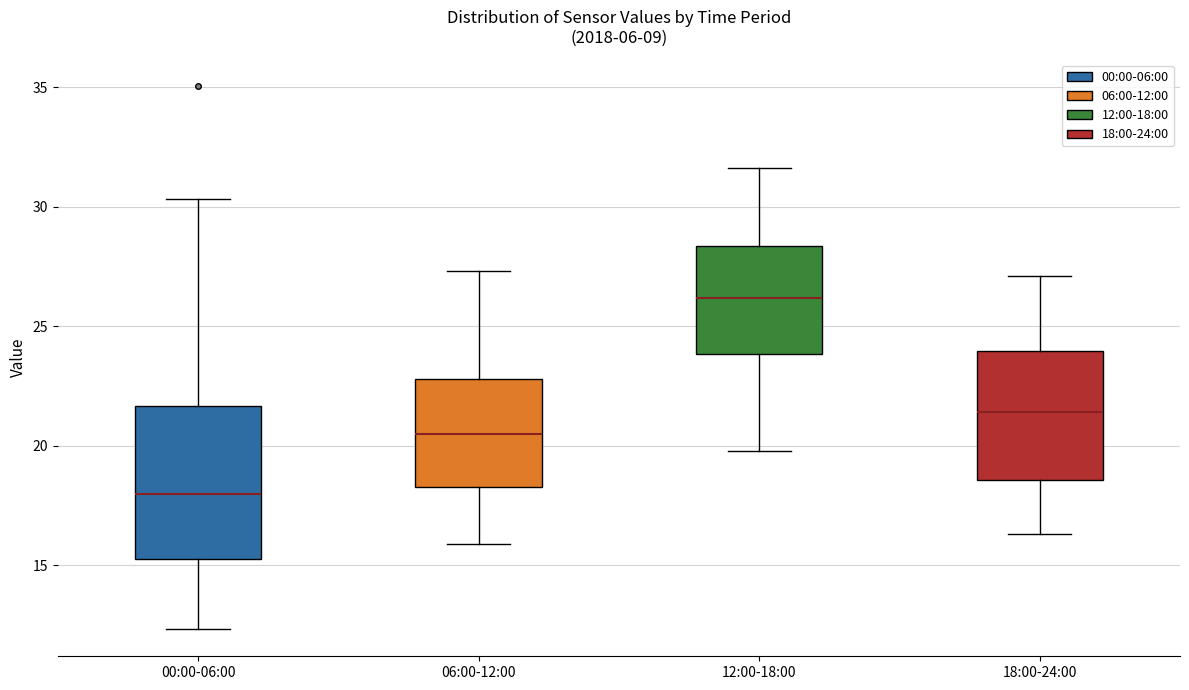

Comparing the boxes themselves (not the whiskers), which one is the tallest?

00:00-06:00